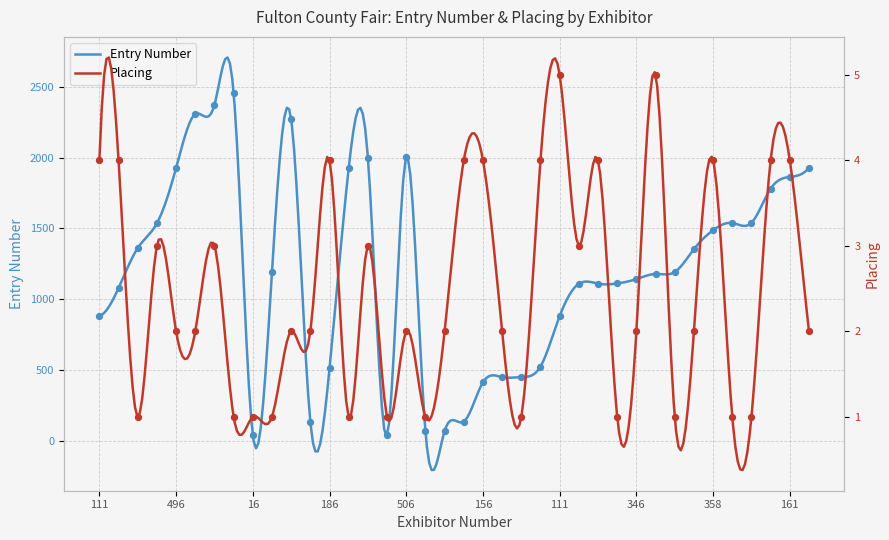

At which category is the sum across all series the highest?

590